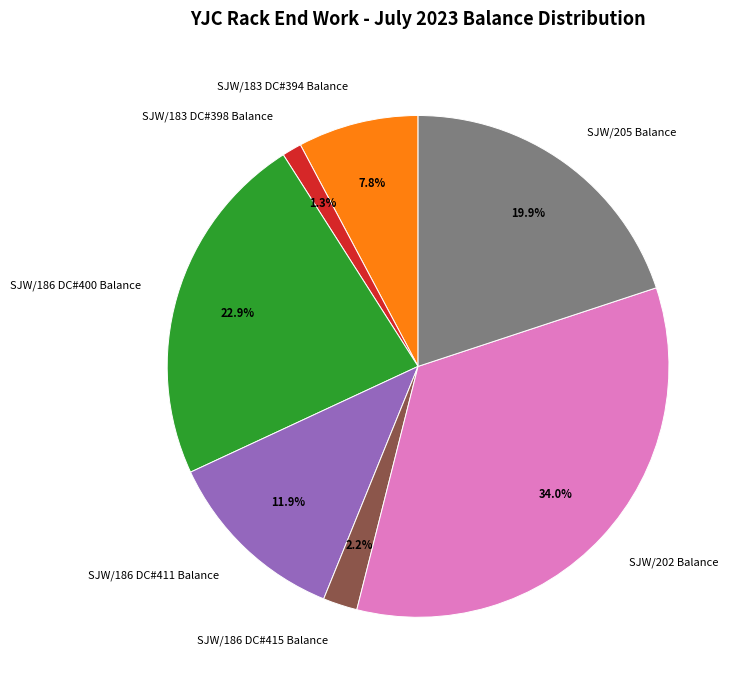

What is the largest slice in the pie chart?

SJW/202 Balance